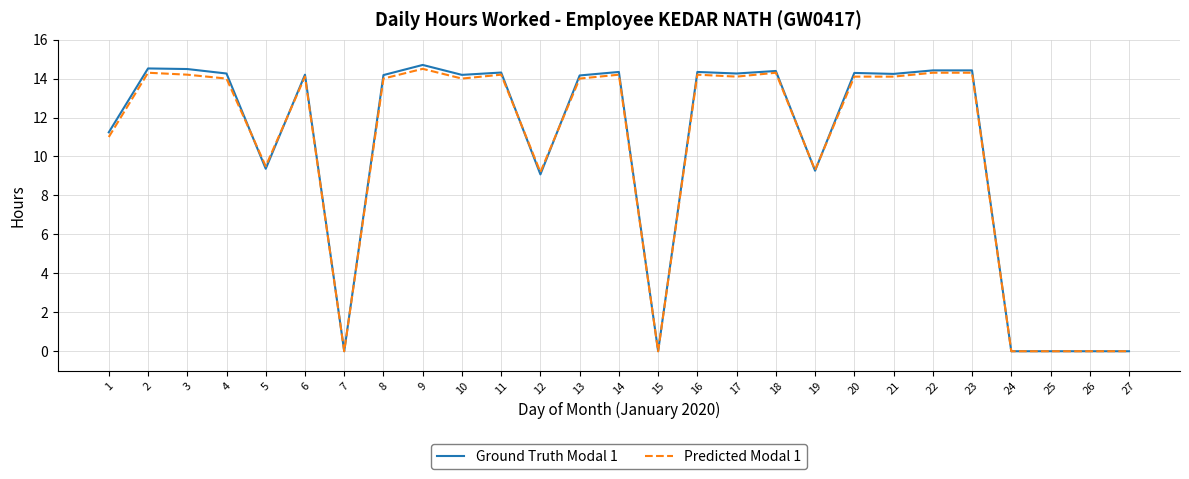

What is the highest value of the Predicted Modal 1 series?

14.5